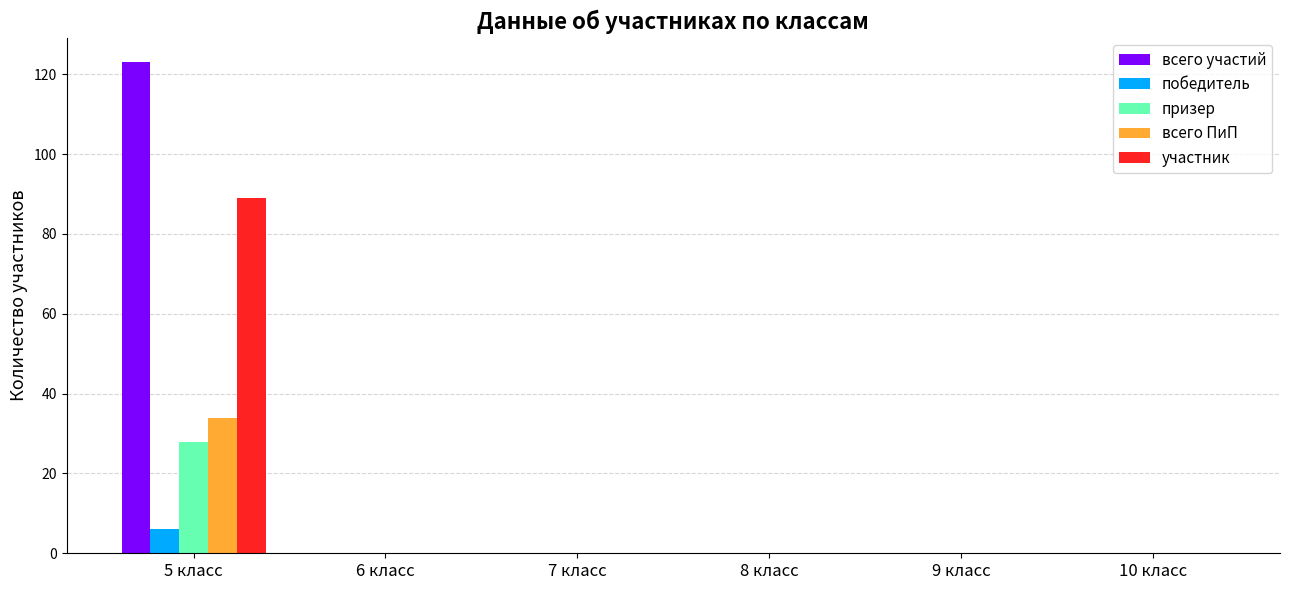

At which label does призер reach its peak?

5 класс